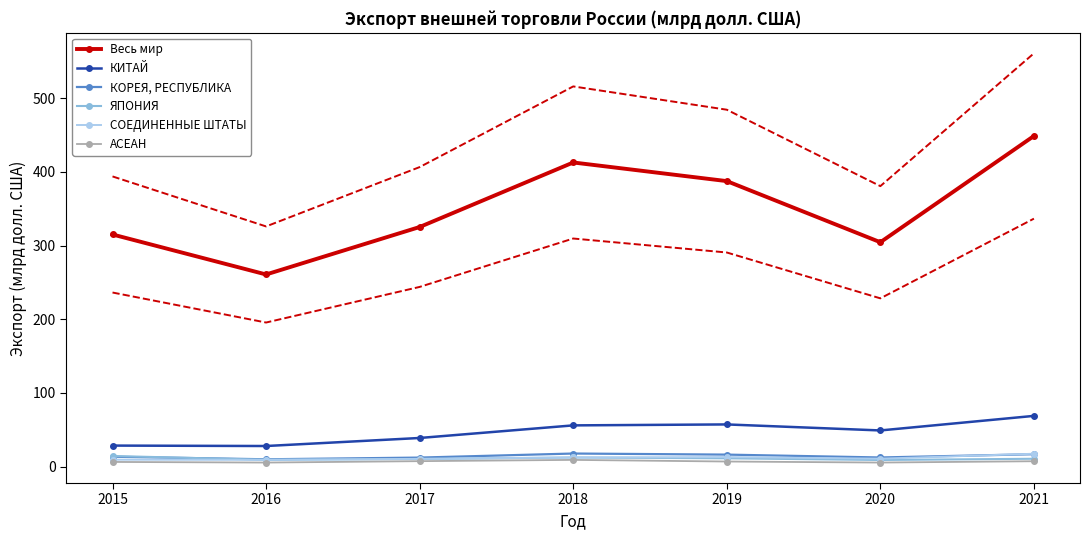

The АСЕАН series shows 5.6 at 2020. True or false?

True